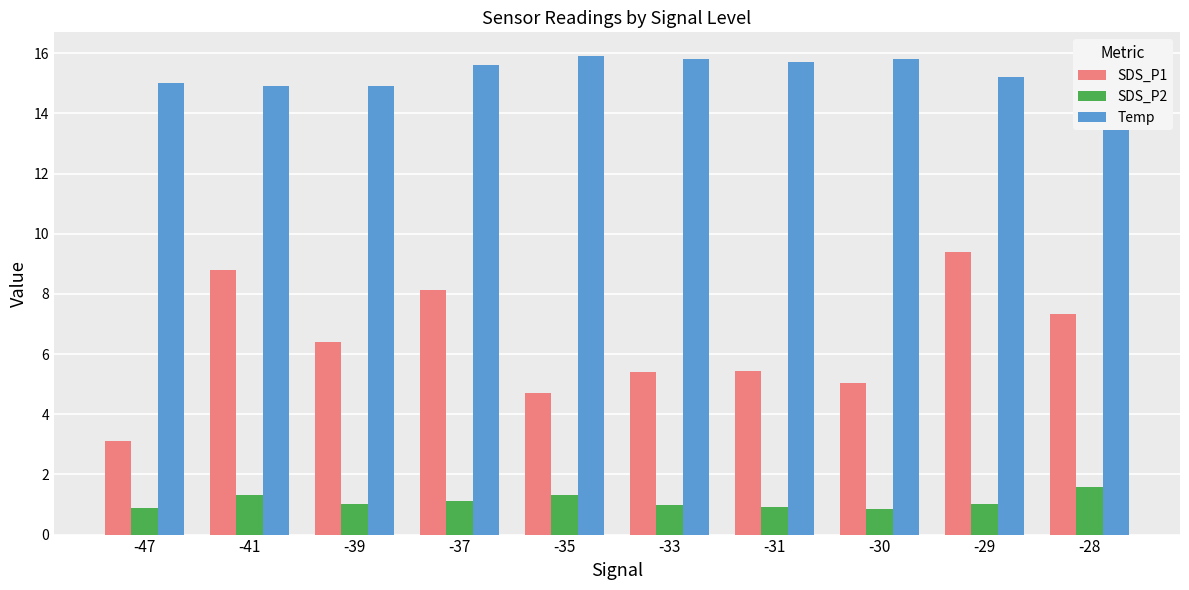

What is the average value of the SDS_P1 series?

6.4